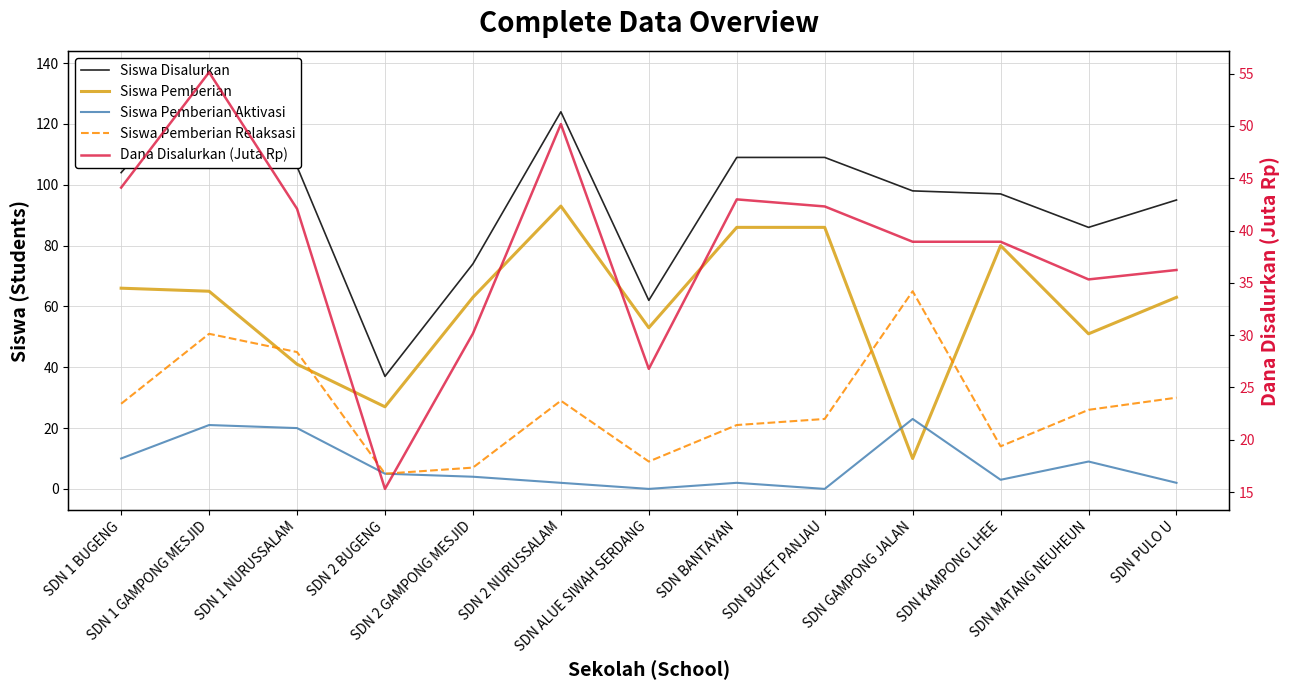

Which series has the widest spread of values?

Siswa Disalurkan